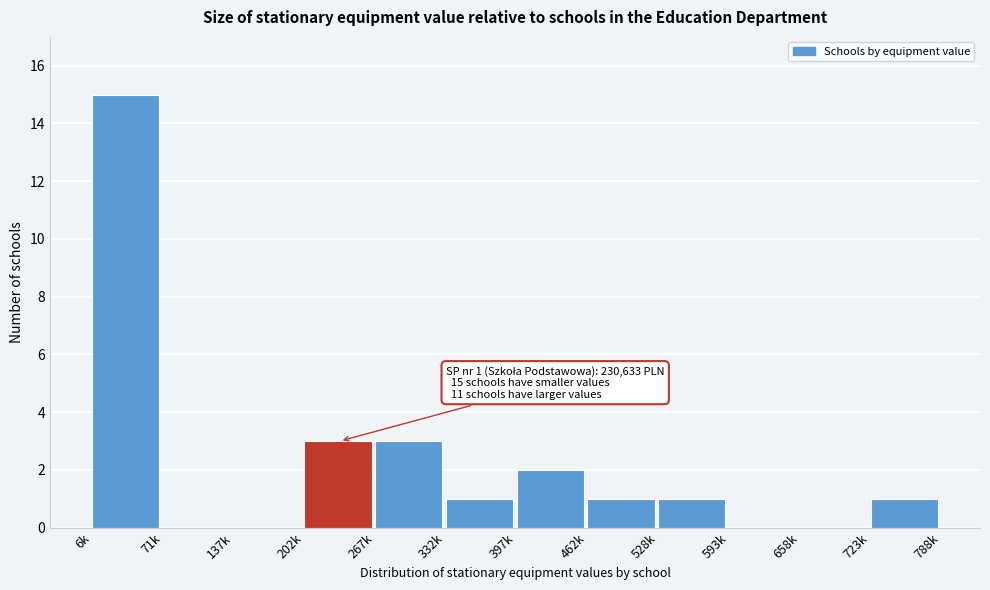

Reading left to right, transcribe all the data shown in this chart.

6k=15	71k=0	137k=0	202k=3	267k=3	332k=1	397k=2	462k=1	528k=1	593k=0	658k=0	723k=1